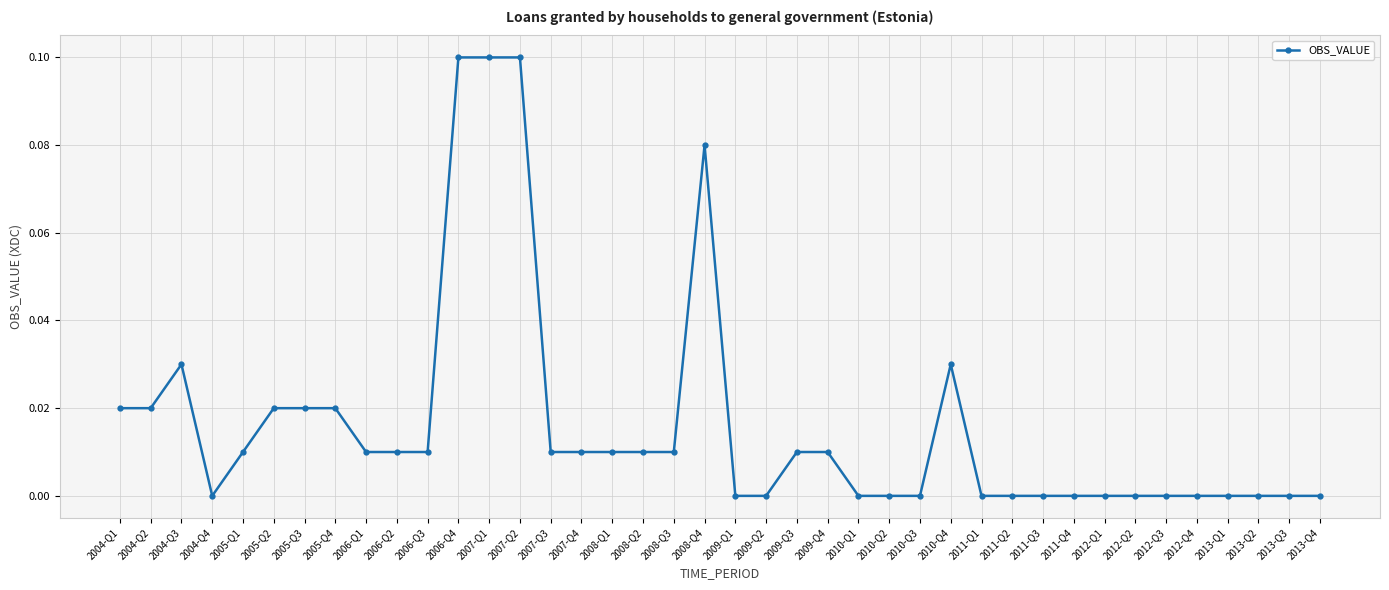

Between 2004-Q3 and 2008-Q4, which is larger?

2008-Q4